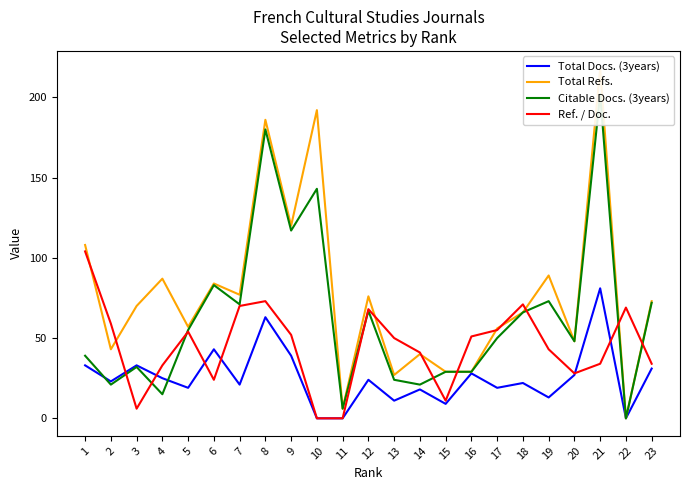

Which has a higher value, 1 or 8?

8